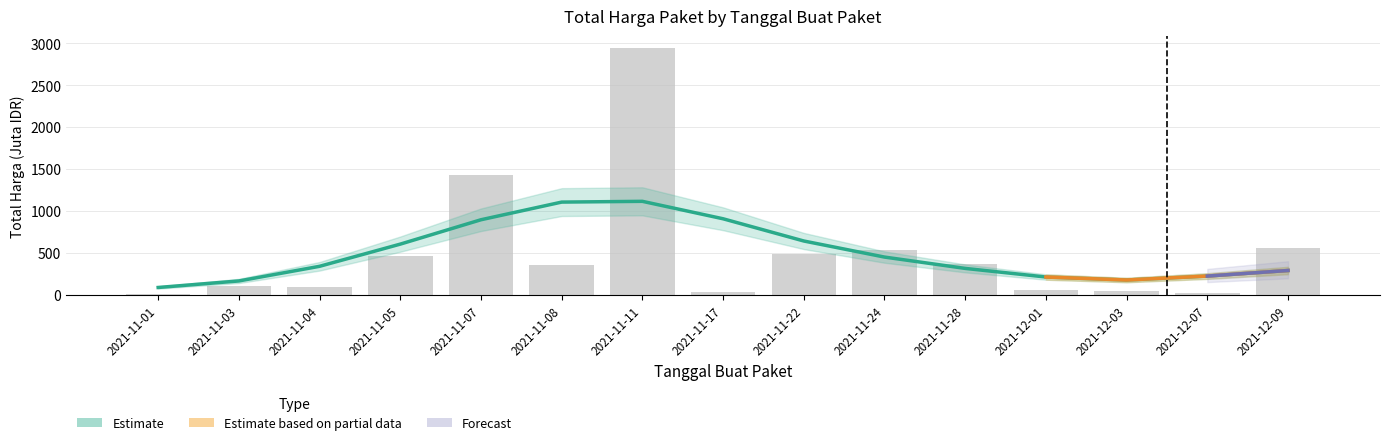

Where does the data first go above 360?

2021-11-05